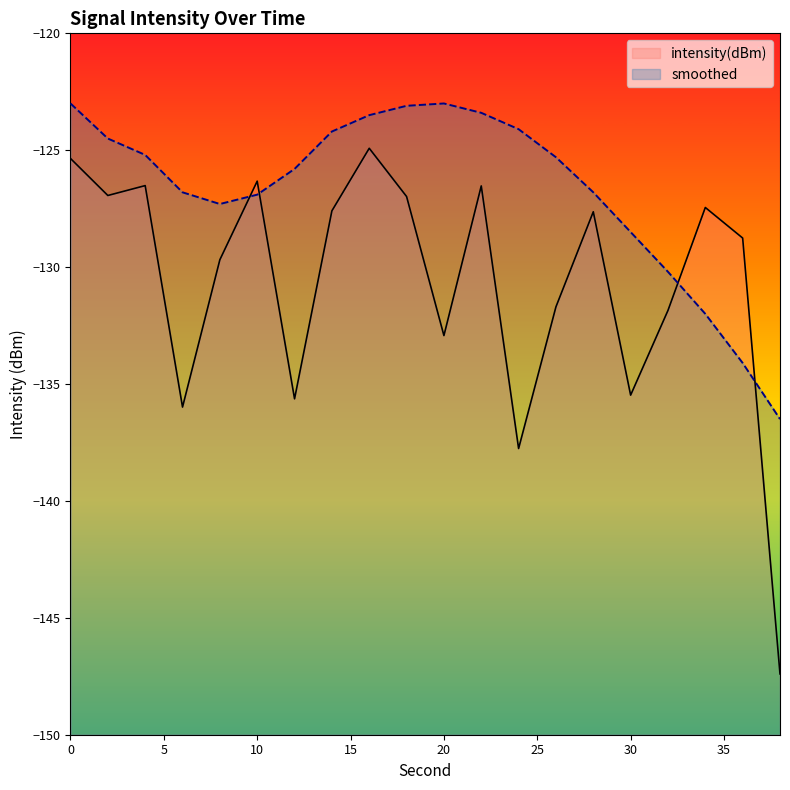

Rank the series by their maximum value, from highest to lowest.

smoothed, intensity(dBm)